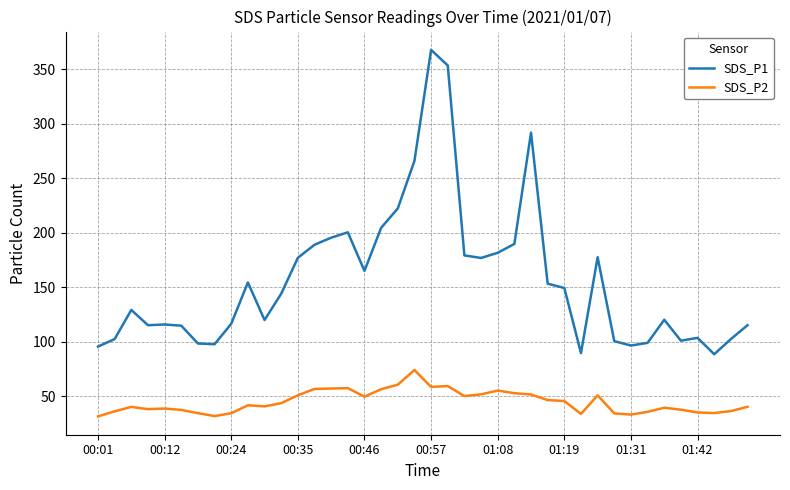

List the series in order of their peak value, lowest first.

SDS_P2, SDS_P1